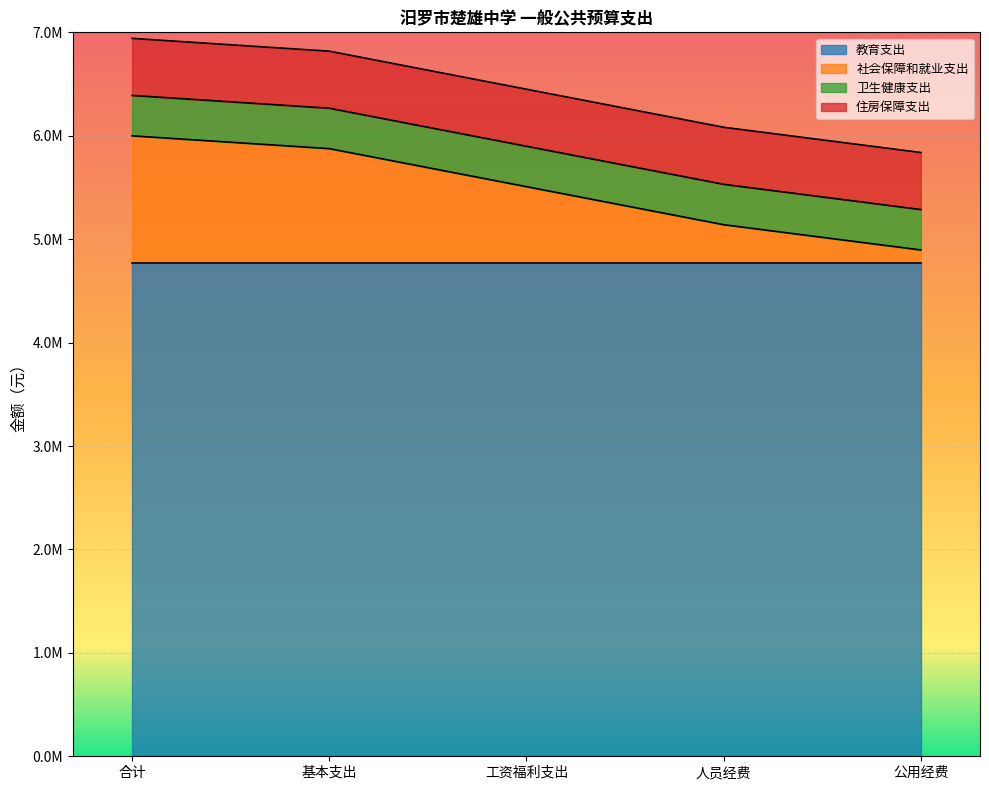

Is it true that 社会保障和就业支出 equals 367796.2 at 人员经费?

True